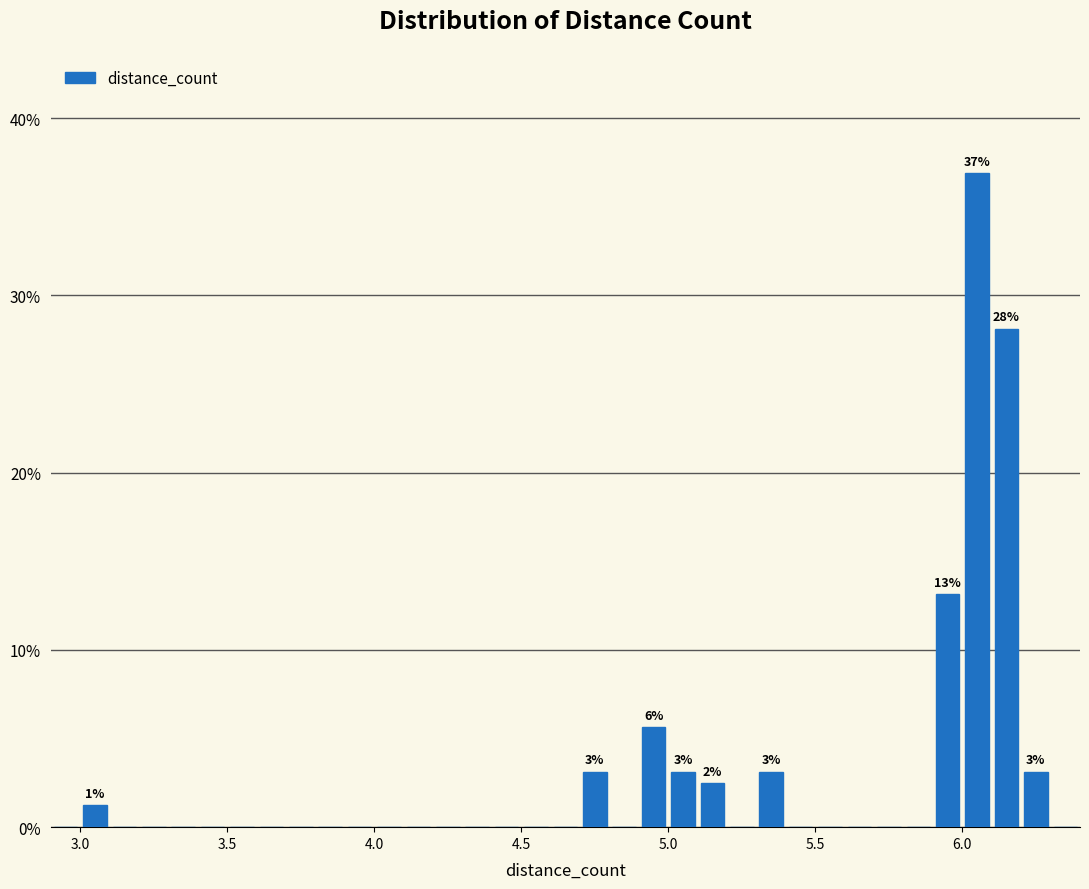

Read against the x-axis, roughly where is the centre of the tallest bar?

6.05